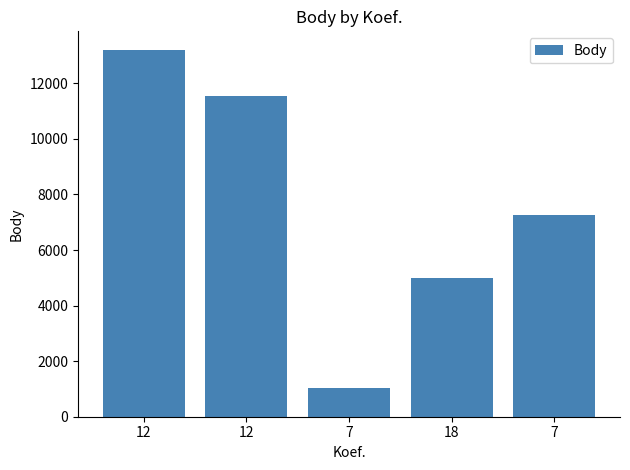

What is the difference between the values at 12 and 7?

4290